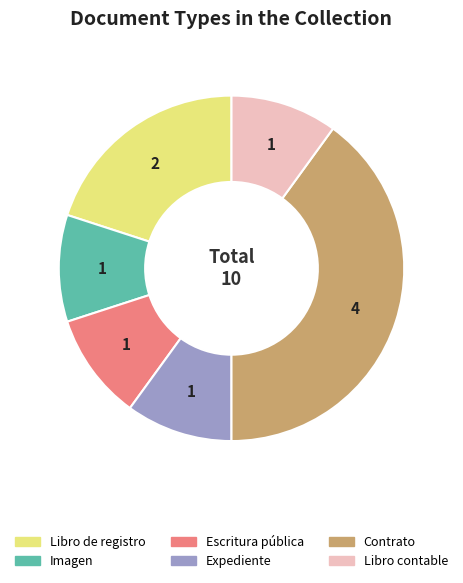

Is there any slice that represents more than half of the pie?

No